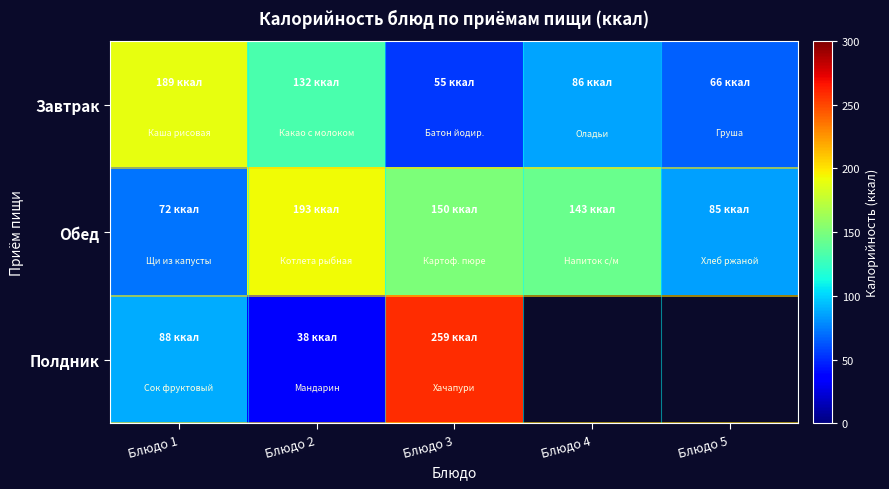

At which category is the sum across all series the highest?

Блюдо 3